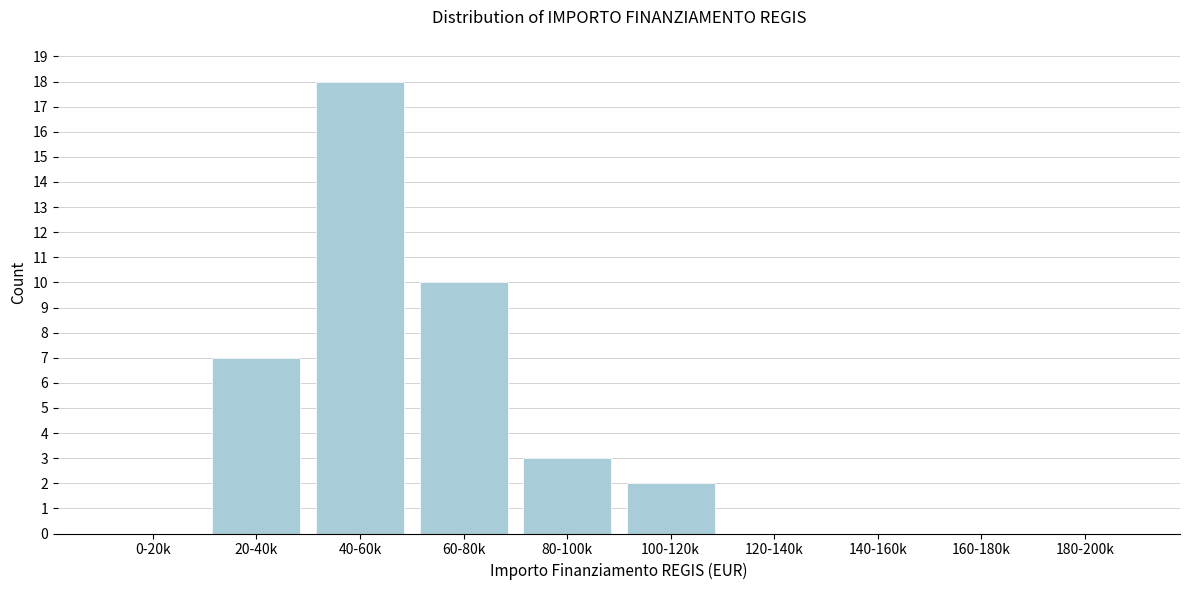

Reading right to left, list all the values displayed in this chart.

180-200k=0	160-180k=0	140-160k=0	120-140k=0	100-120k=2	80-100k=3	60-80k=10	40-60k=18	20-40k=7	0-20k=0